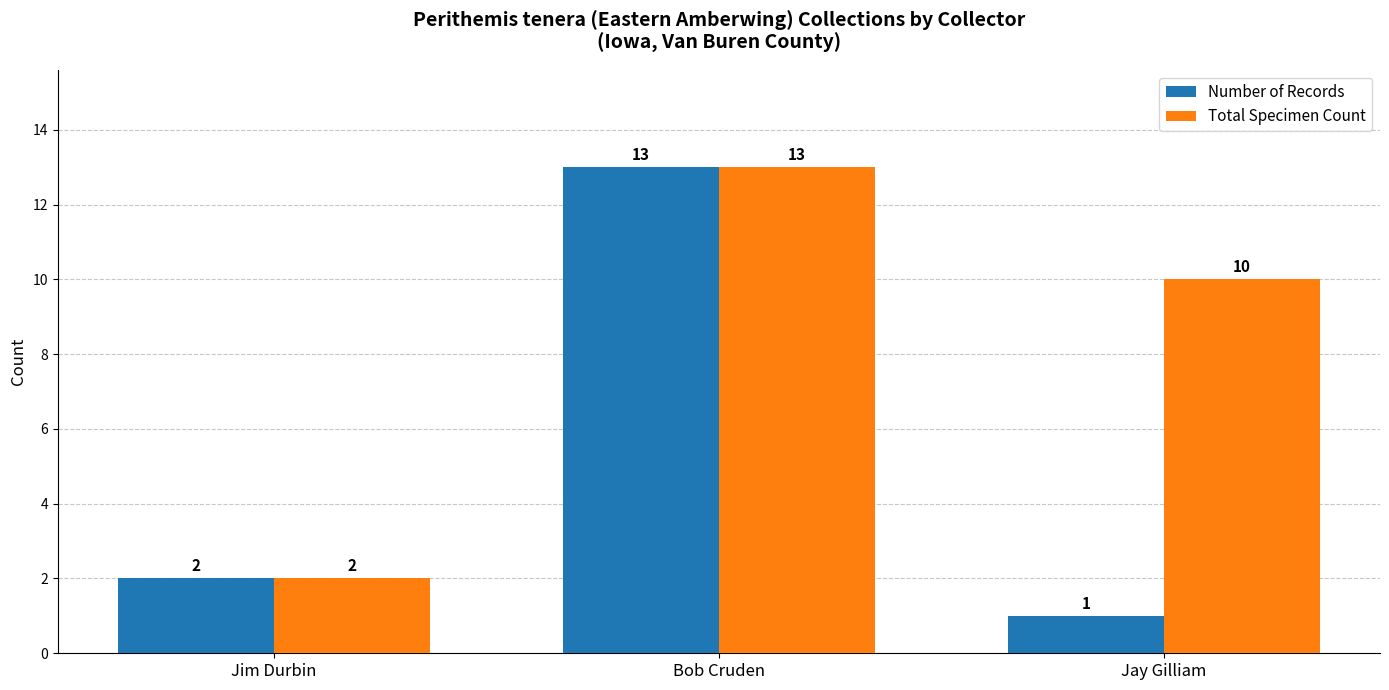

What is the difference between the maximum and second lowest values in the Total Specimen Count series?

3